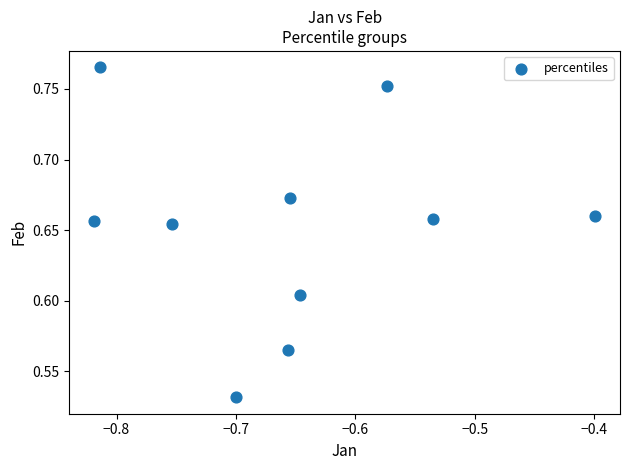

What is the average X value?

-0.7